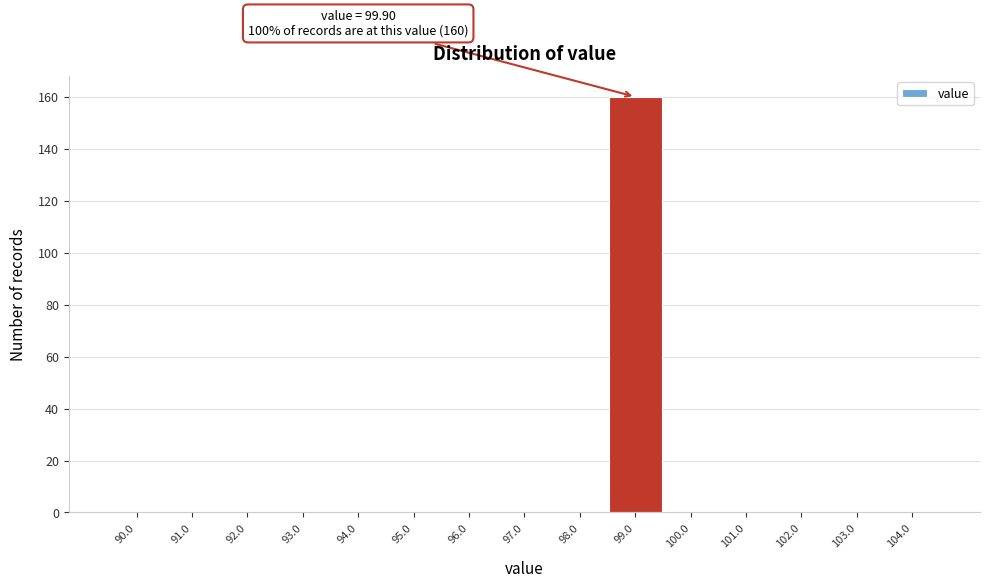

Reading left to right, list all the values displayed in this chart.

90.0=0	91.0=0	92.0=0	93.0=0	94.0=0	95.0=0	96.0=0	97.0=0	98.0=0	99.0=160	100.0=0	101.0=0	102.0=0	103.0=0	104.0=0